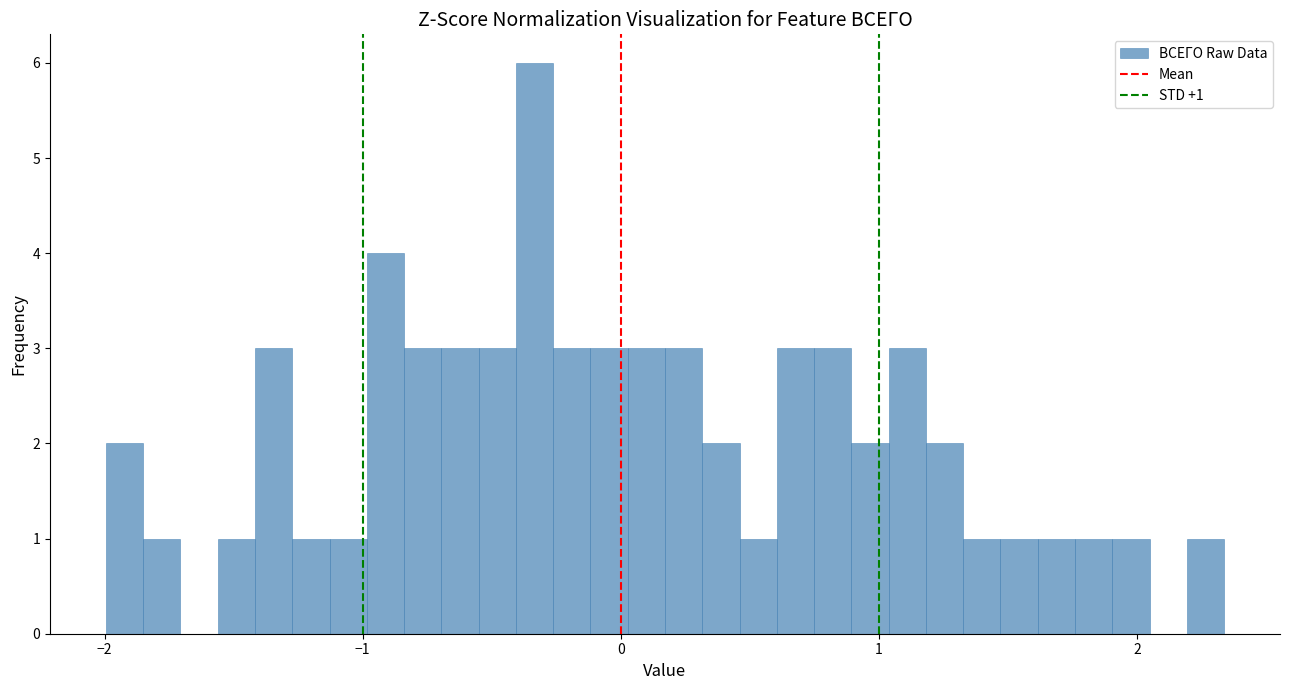

Read against the x-axis, roughly where is the centre of the tallest bar?

-0.3